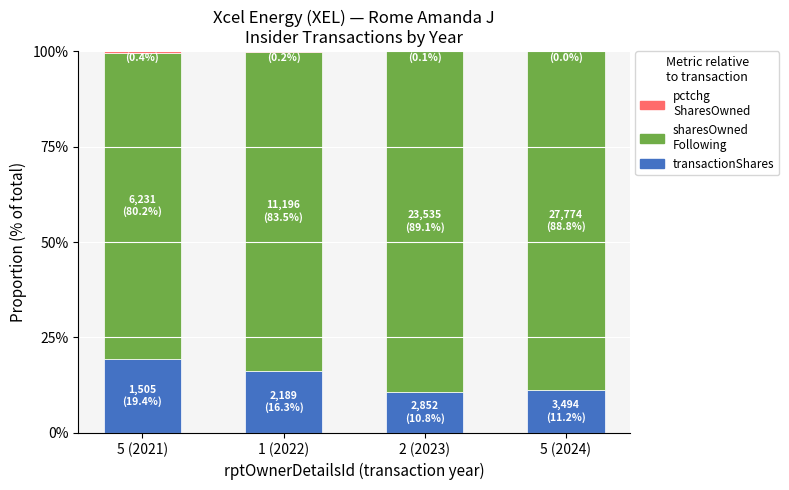

How many categories are shown in the chart?

4